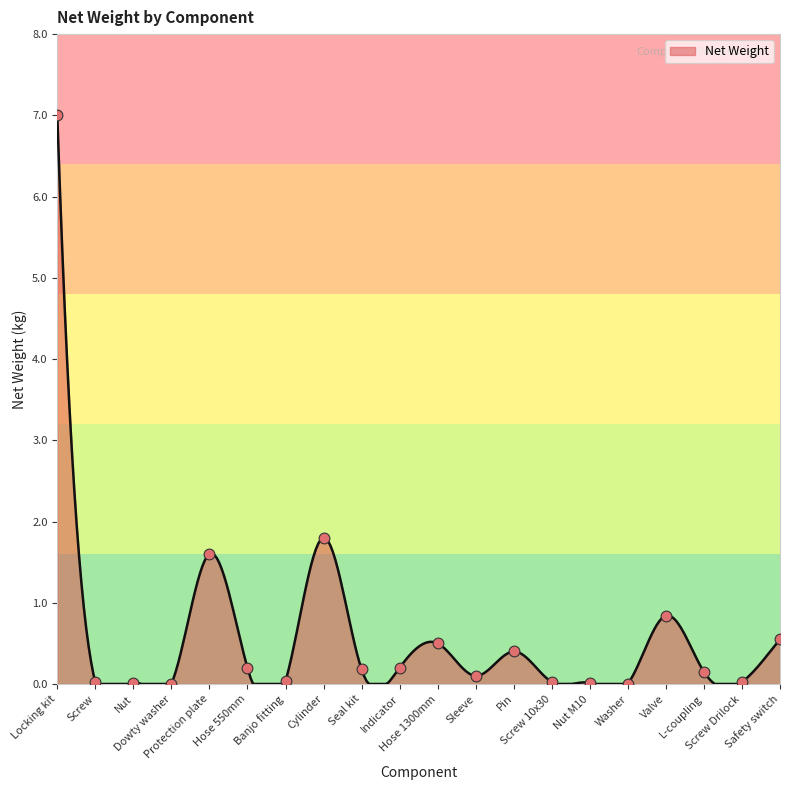

What is the change in value from Washer to L-coupling?

+0.1